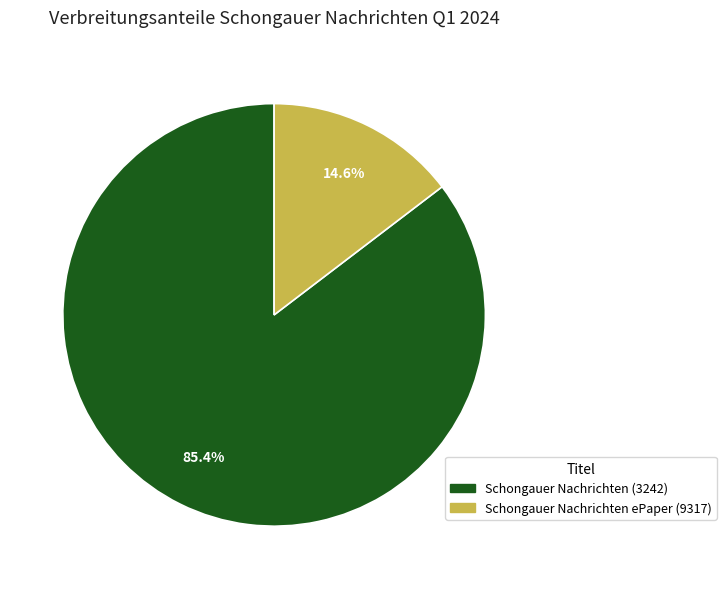

What percentage is the Schongauer Nachrichten (3242) slice, to the nearest percent?

85%